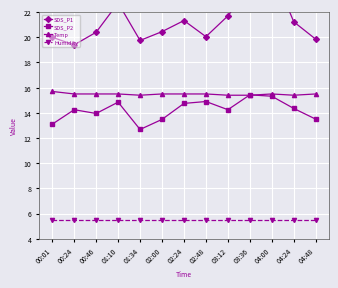

What is the difference between the second highest and minimum values in the Temp series?

0.1